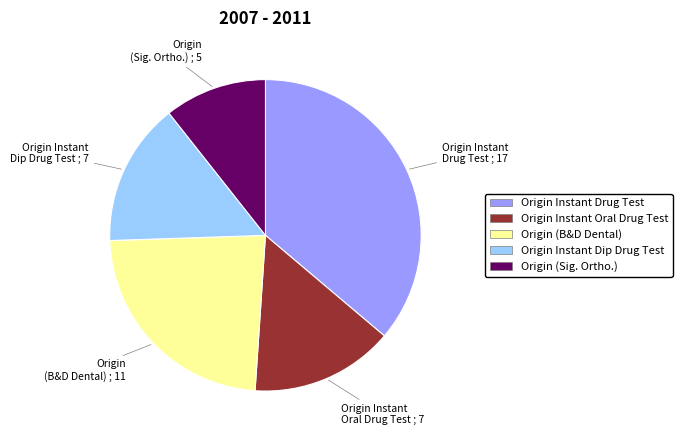

Which slice is the largest?

Origin Instant Drug Test